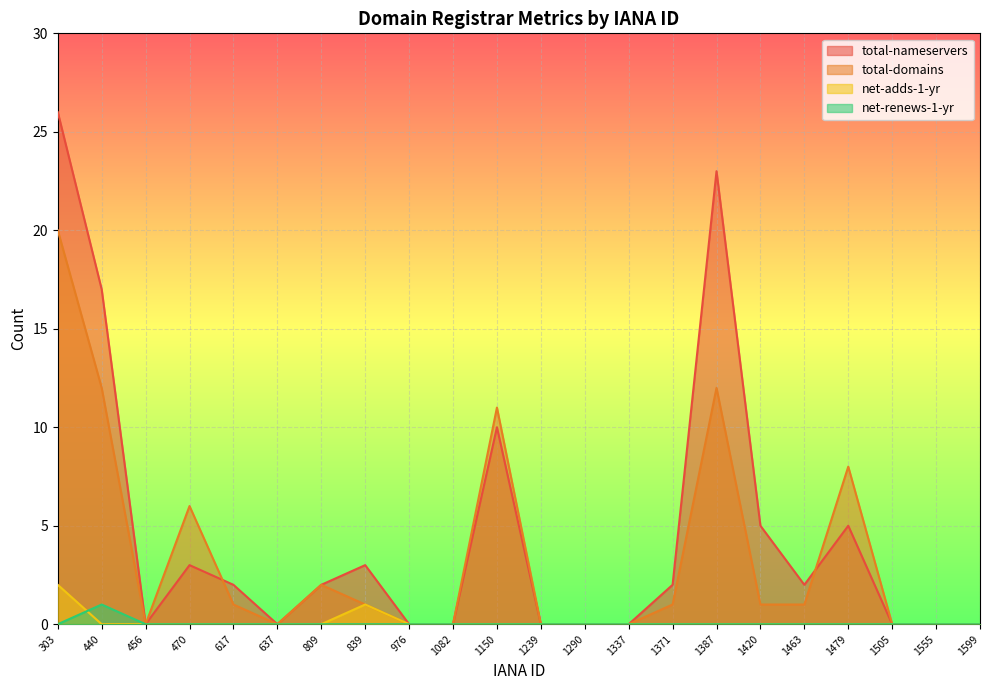

How many data points does each series have?

22